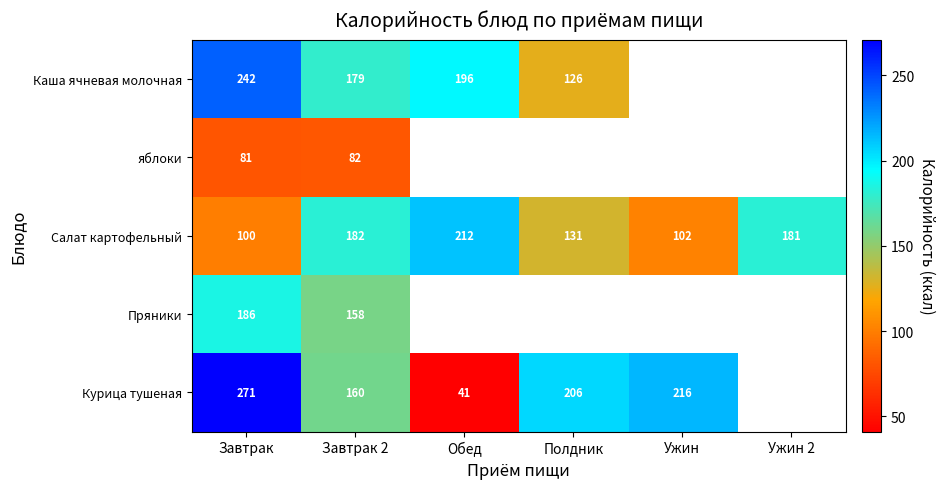

What is the difference between the Салат картофельный values at Завтрак and Обед?

112